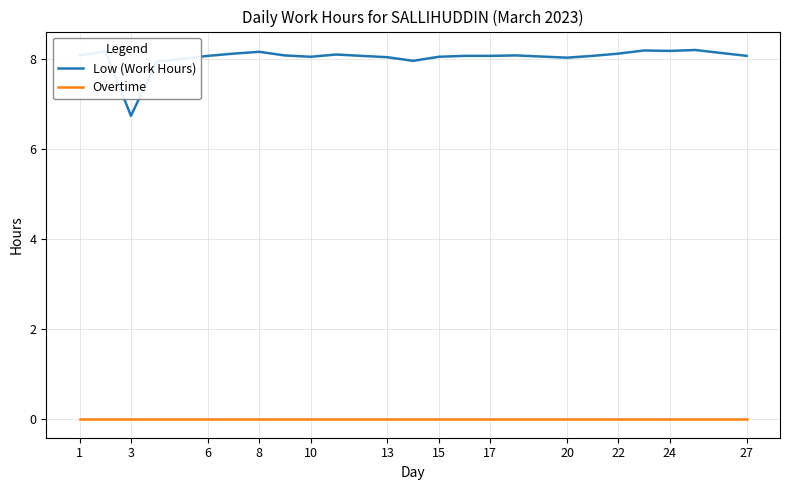

How many series are shown in this chart?

2